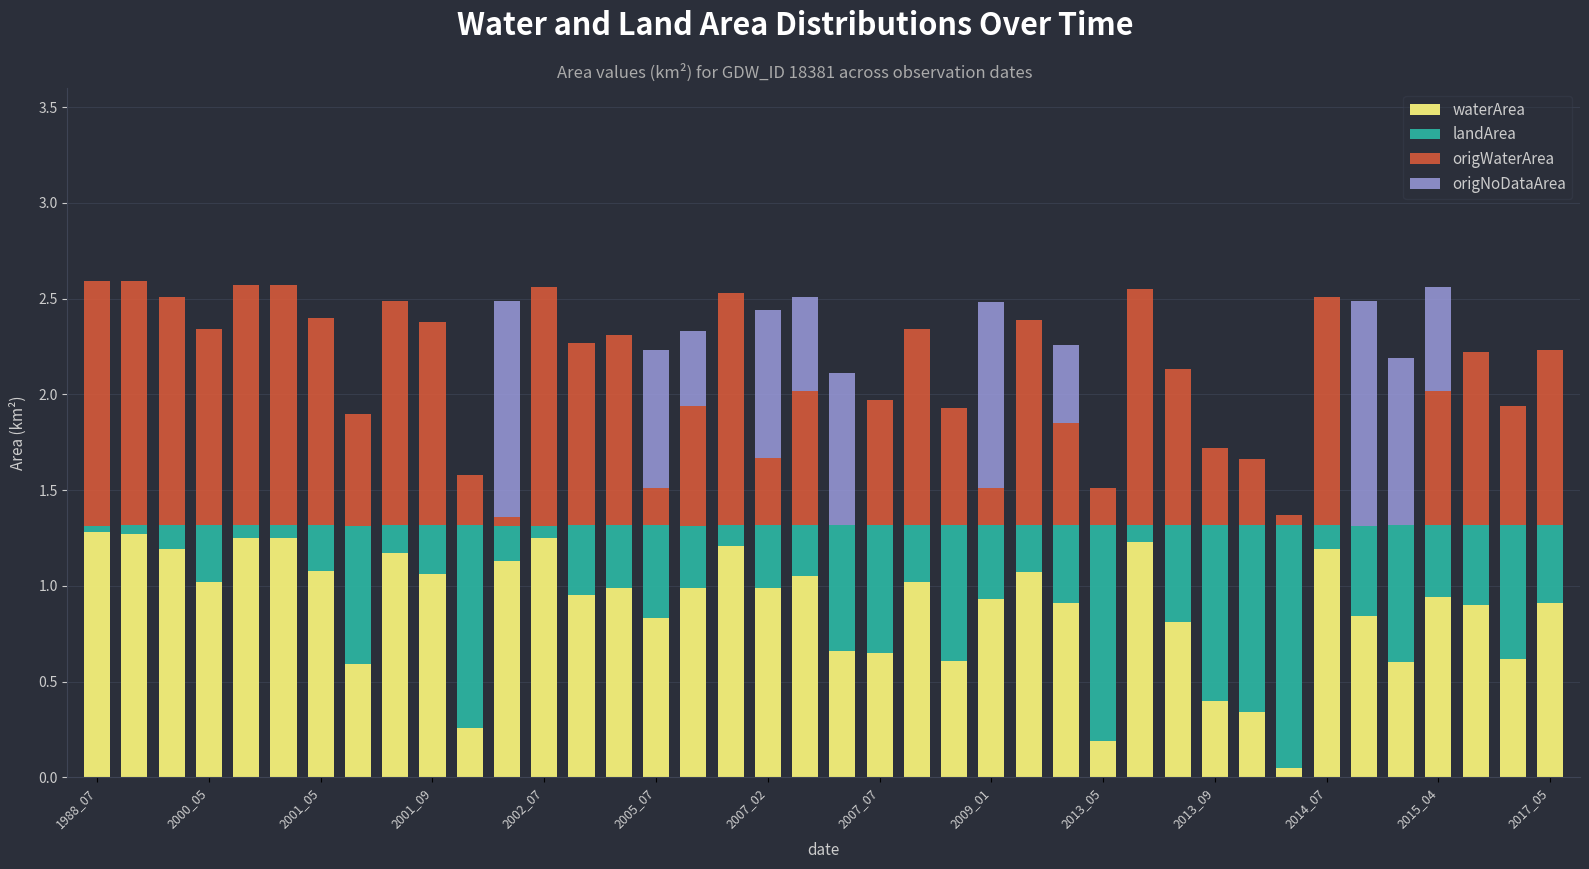

What is the highest value of the waterArea series?

1.3